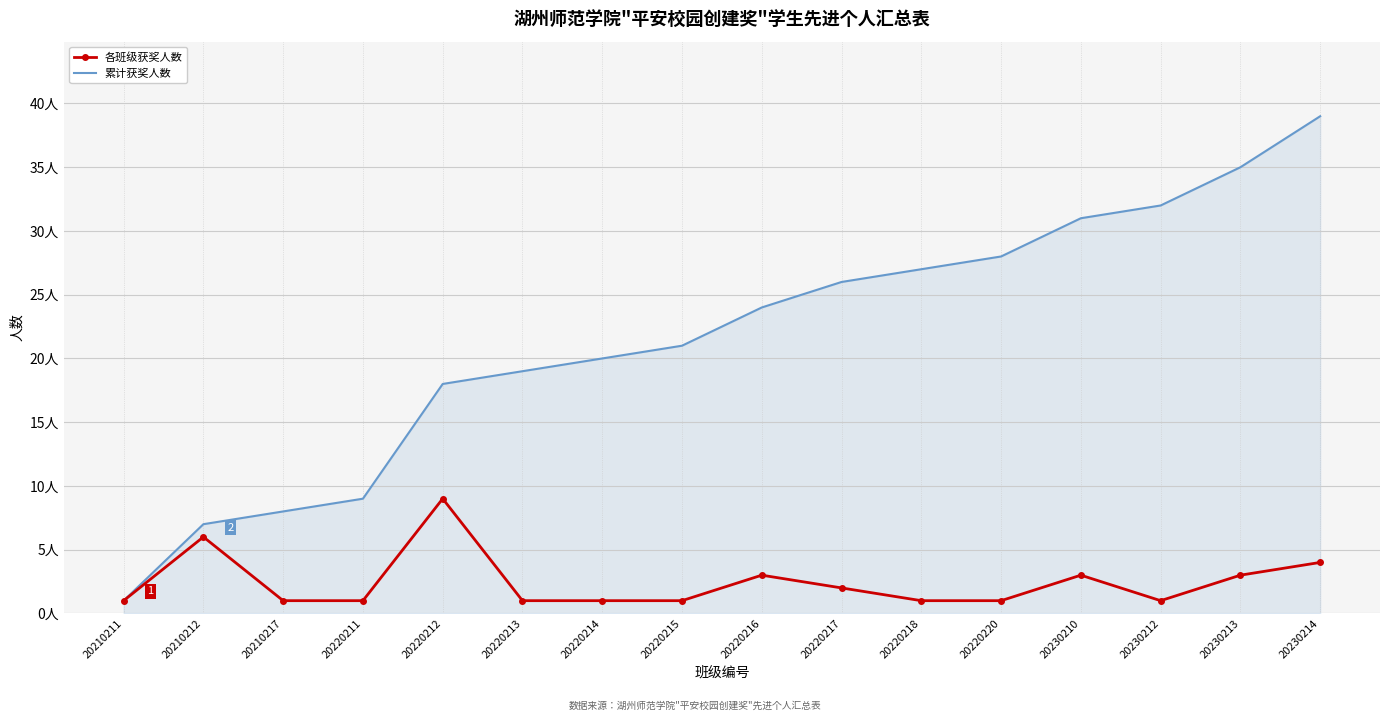

What are all the series names shown in the legend?

各班级获奖人数, 累计获奖人数